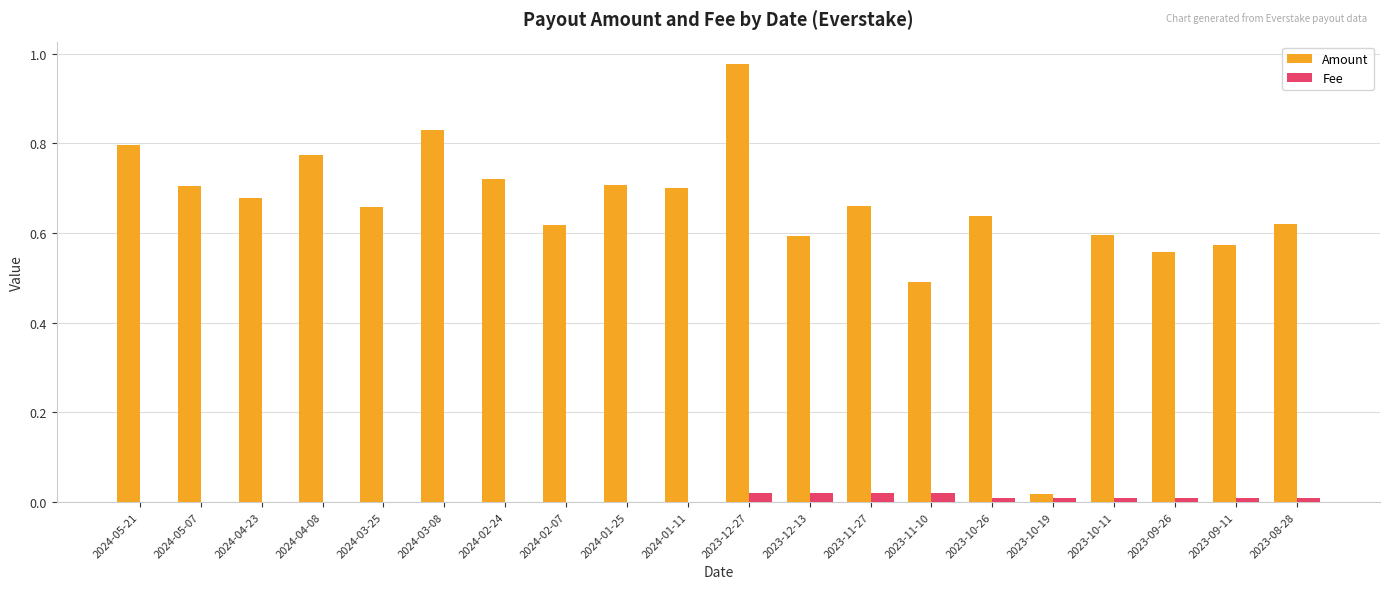

Is the value of Fee at 2023-10-26 greater than the value of Amount at 2023-12-27?

No